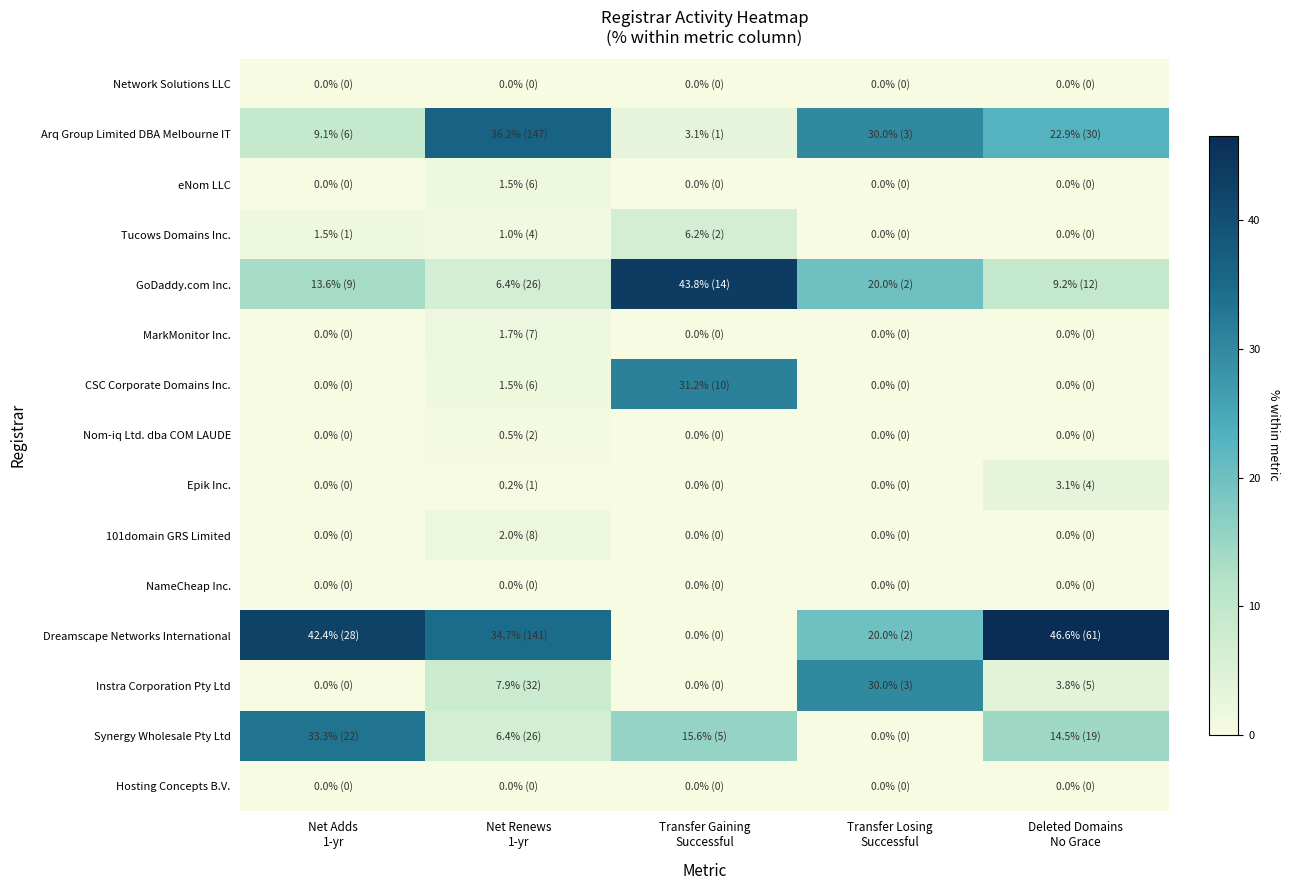

Which series has the largest total across all categories?

Dreamscape Networks International